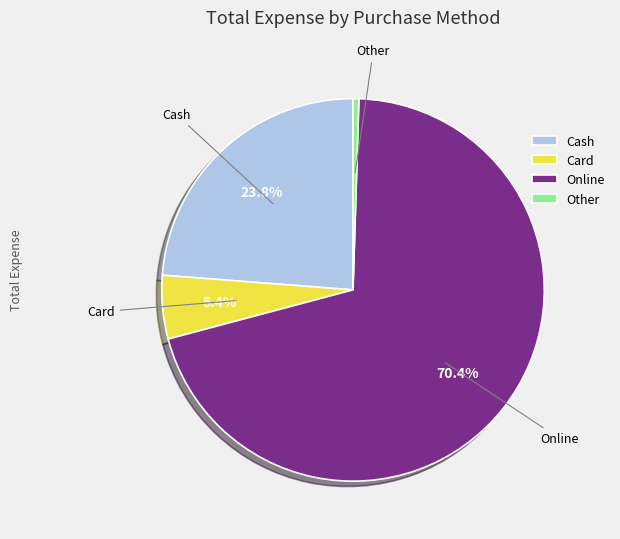

True or false: Cash accounts for 29% of the total.

False